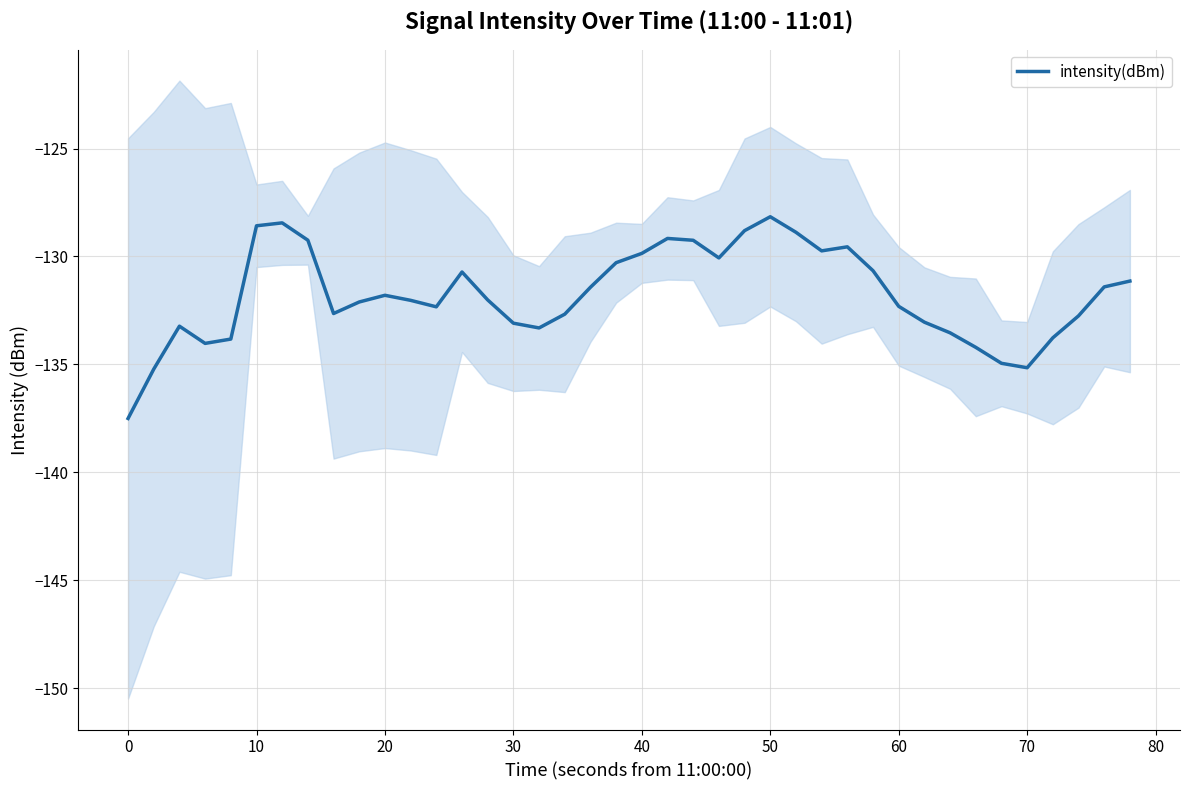

Does the chart have visible grid lines?

Yes